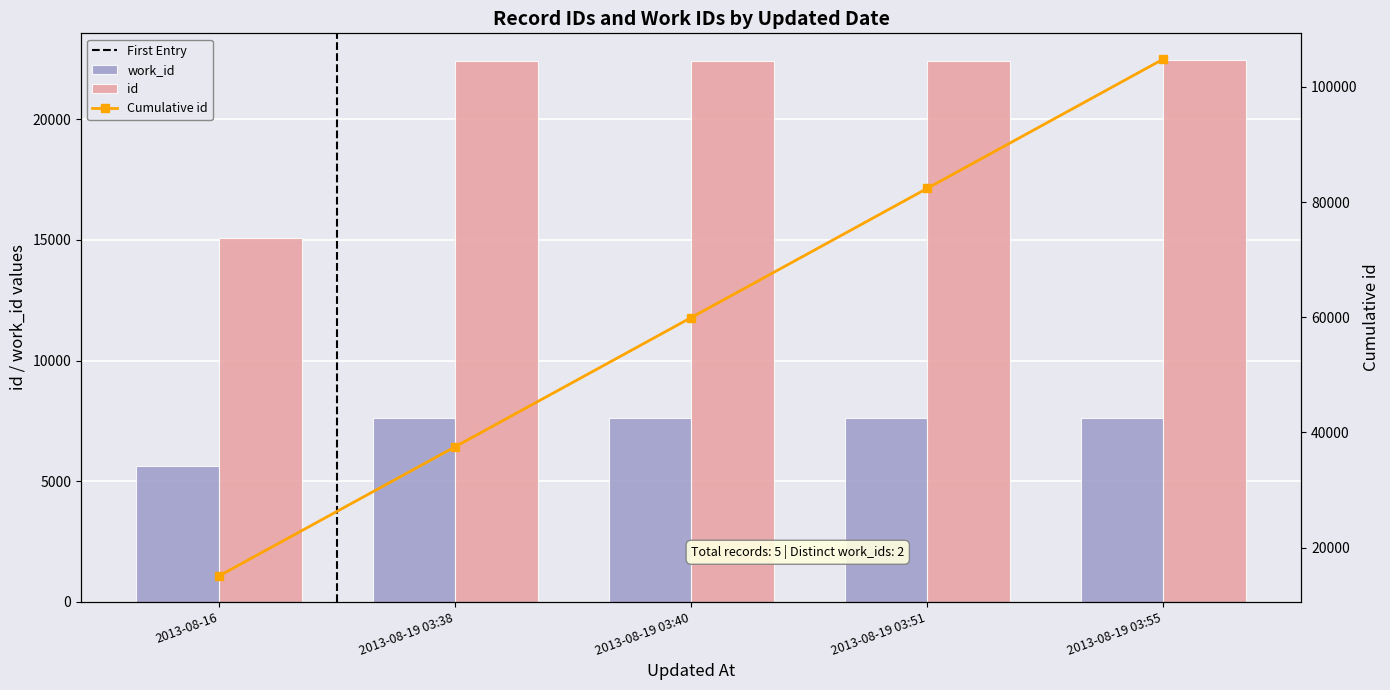

Reading right to left, list all the values displayed in this chart.

id: 2013-08-19 03:55=22442	2013-08-19 03:51=22436	2013-08-19 03:40=22427	2013-08-19 03:38=22424	2013-08-16=15081
work_id: 2013-08-19 03:55=7629	2013-08-19 03:51=7629	2013-08-19 03:40=7629	2013-08-19 03:38=7629	2013-08-16=5643